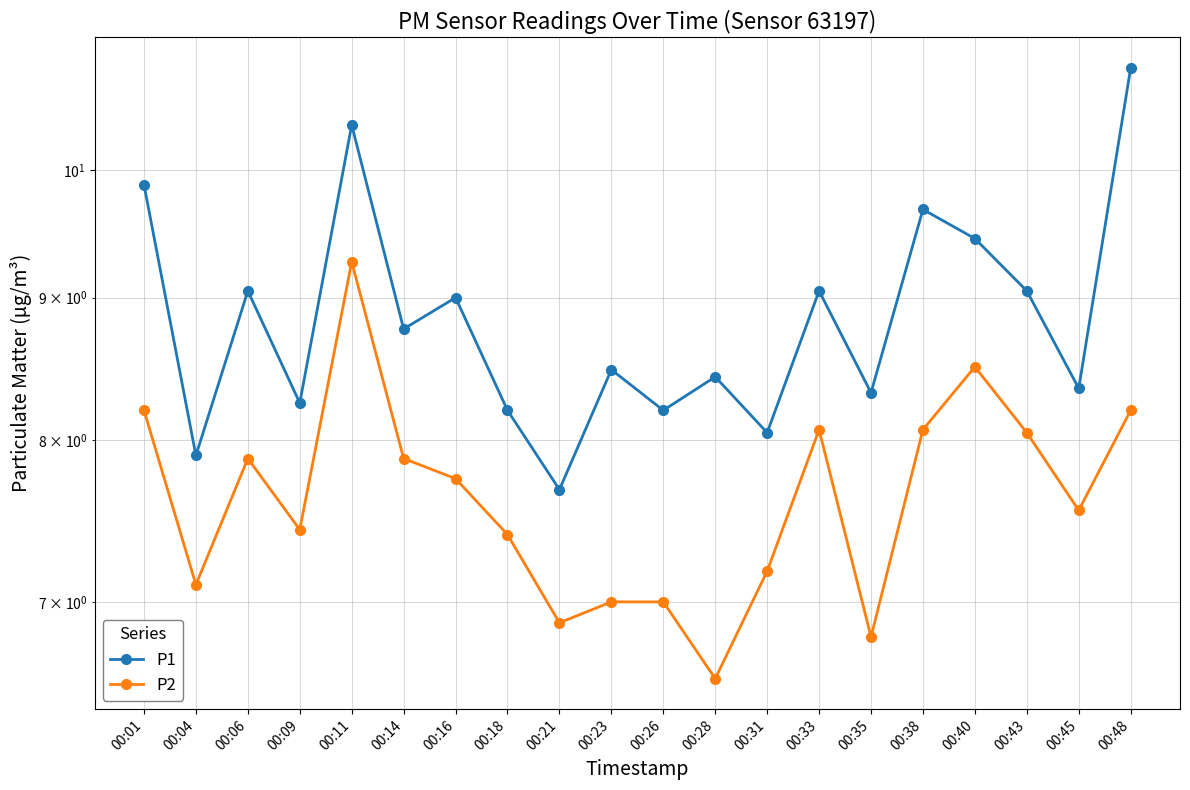

Reading right to left, what are all the values shown in this chart?

P1: 00:48=10.9	00:45=8.3	00:43=9.1	00:40=9.4	00:38=9.7	00:35=8.3	00:33=9.1	00:31=8.1	00:28=8.4	00:26=8.2	00:23=8.5	00:21=7.7	00:18=8.2	00:16=9.0	00:14=8.8	00:11=10.4	00:09=8.2	00:06=9.1	00:04=7.9	00:01=9.9
P2: 00:48=8.2	00:45=7.5	00:43=8.1	00:40=8.5	00:38=8.1	00:35=6.8	00:33=8.1	00:31=7.2	00:28=6.6	00:26=7.0	00:23=7.0	00:21=6.9	00:18=7.4	00:16=7.8	00:14=7.9	00:11=9.3	00:09=7.4	00:06=7.9	00:04=7.1	00:01=8.2